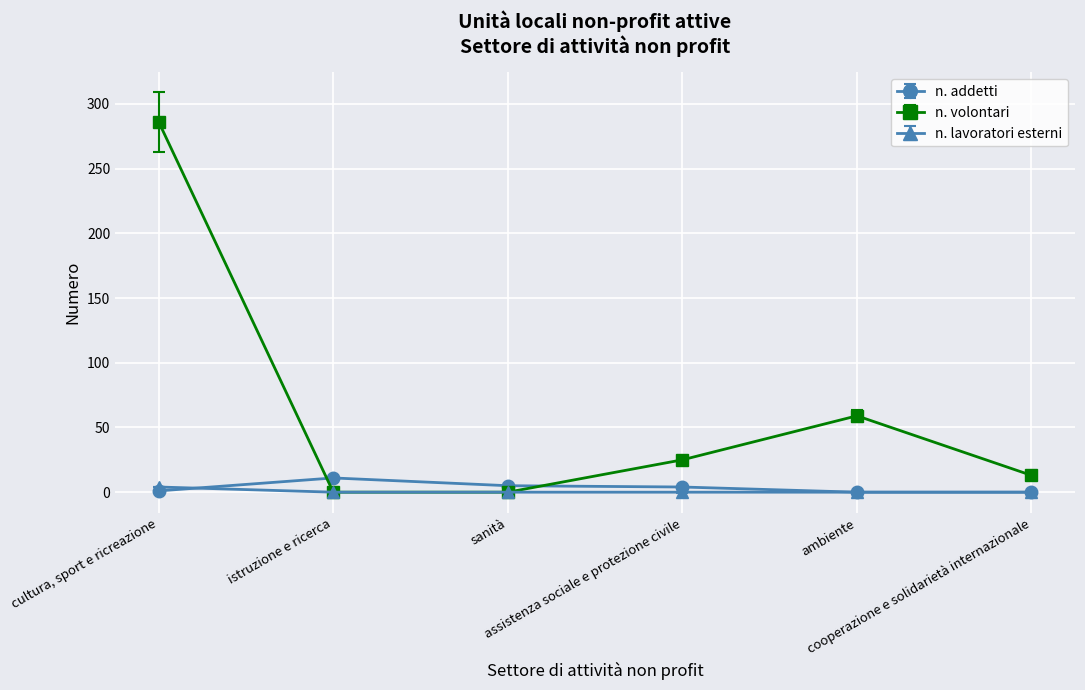

Which series has the largest range (max minus min)?

n. volontari